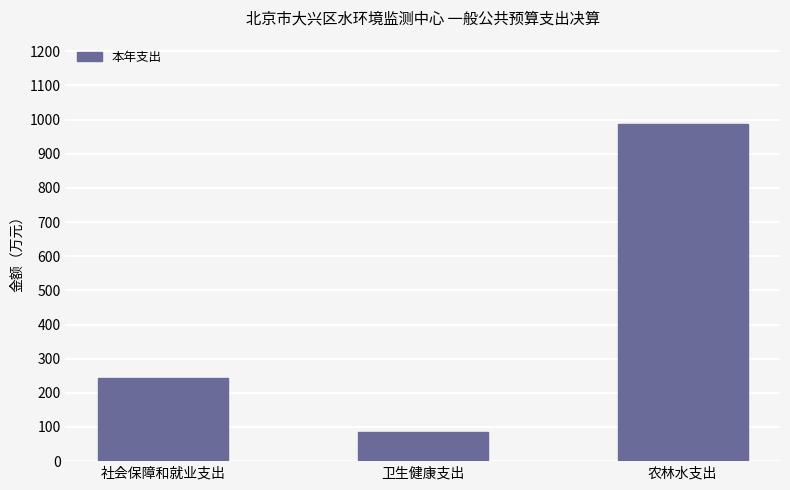

List the labels in order of value, largest first.

农林水支出, 社会保障和就业支出, 卫生健康支出